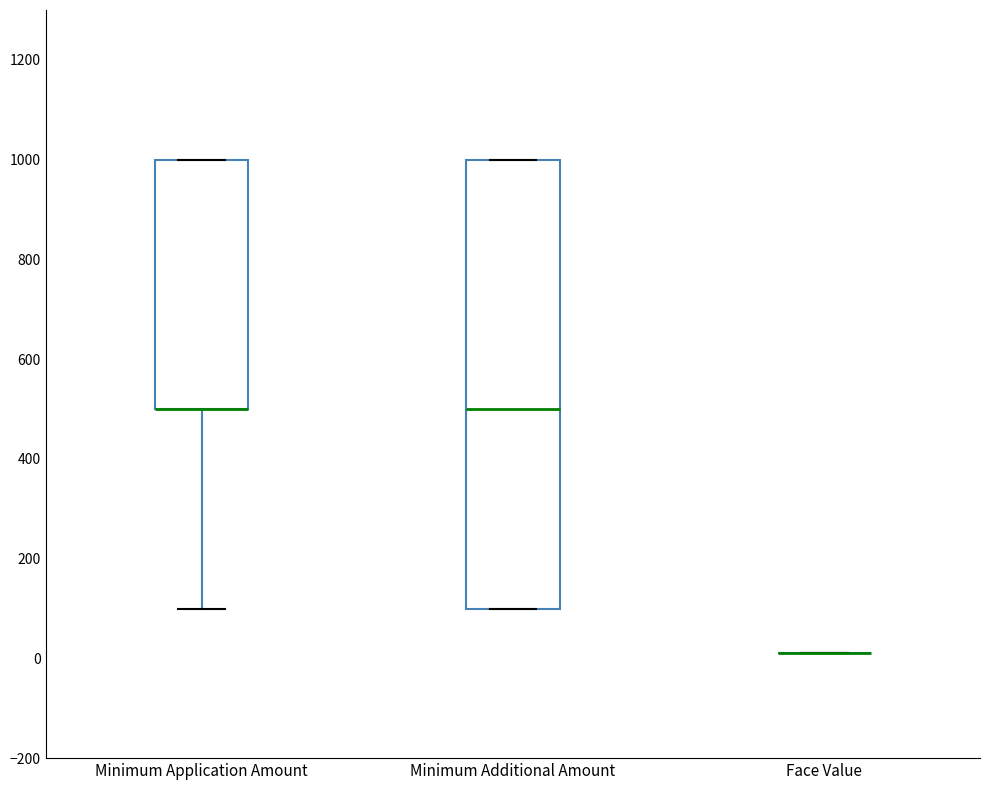

Reading left to right, read every box against the y-axis: the position of its median line, the range the box covers, and the ends of its whiskers. The values are not printed on the chart, so give them approximately, as read against the axis.

Minimum Application Amount: median 500 (drawn on the box's lower edge), box 500 to 1000, whiskers 100 to 1000
Minimum Additional Amount: median 500, box 100 to 1000, whiskers 100 to 1000
Face Value: box collapsed to a line at 20, whiskers 20 to 20